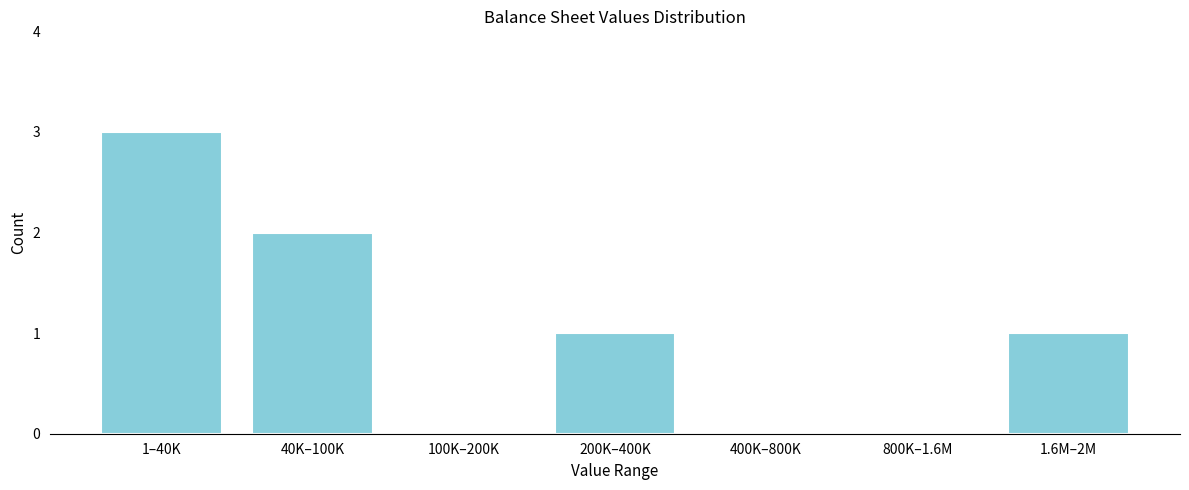

Reading right to left, what are all the values shown in this chart?

1.6M–2M=1	800K–1.6M=0	400K–800K=0	200K–400K=1	100K–200K=0	40K–100K=2	1–40K=3